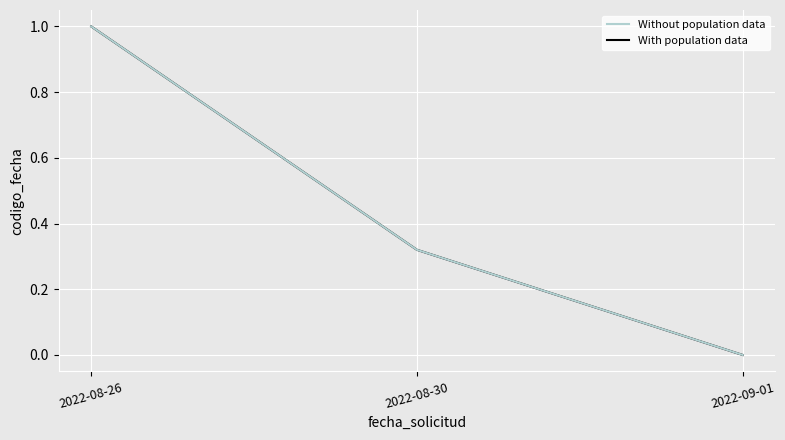

Reading left to right, transcribe all the data shown in this chart.

With population data: 2022-08-26=1.0	2022-08-30=0.3	2022-09-01=0.0
Without population data: 2022-08-26=1.0	2022-08-30=0.3	2022-09-01=0.0